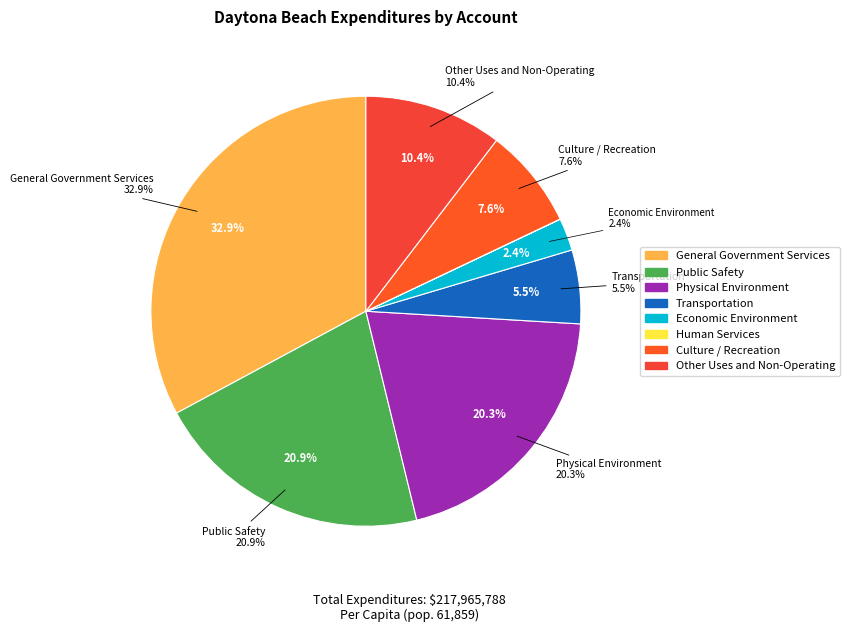

Which category has the smallest portion of the pie?

Human Services